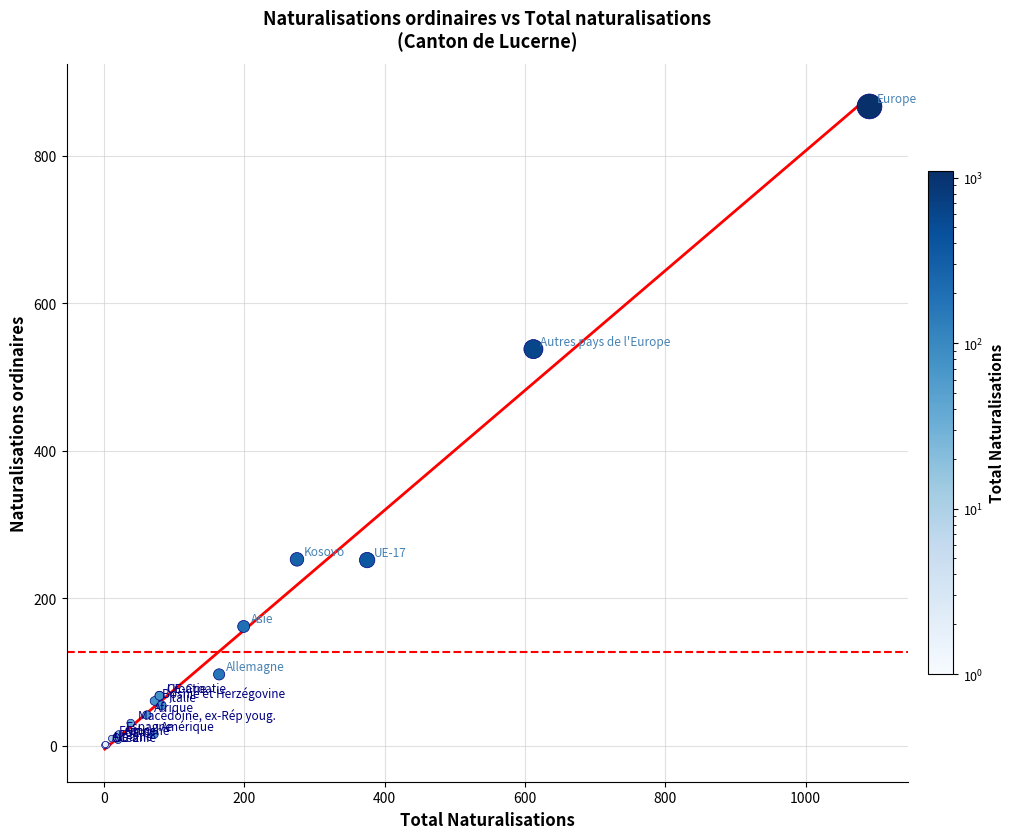

What Y value in the scatter plot is closest to 434?

538